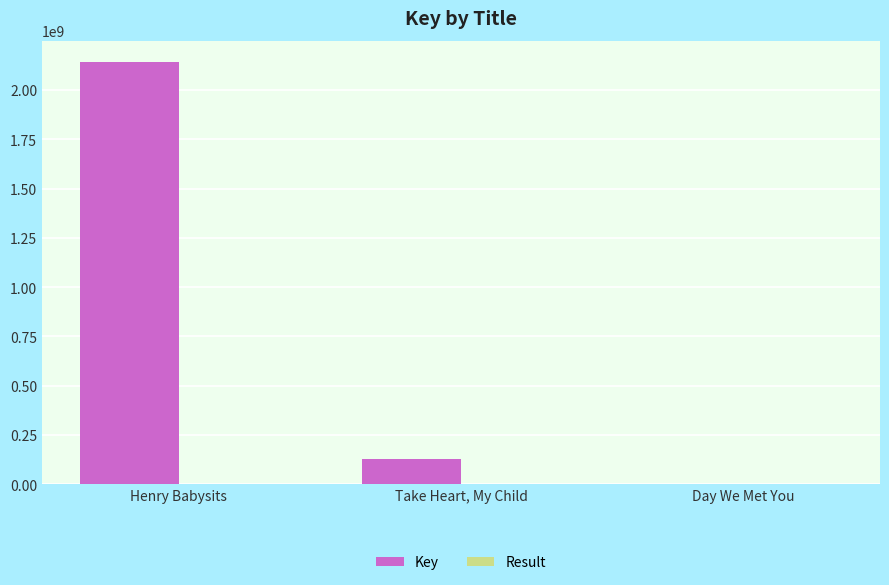

How many series are shown in this chart?

2